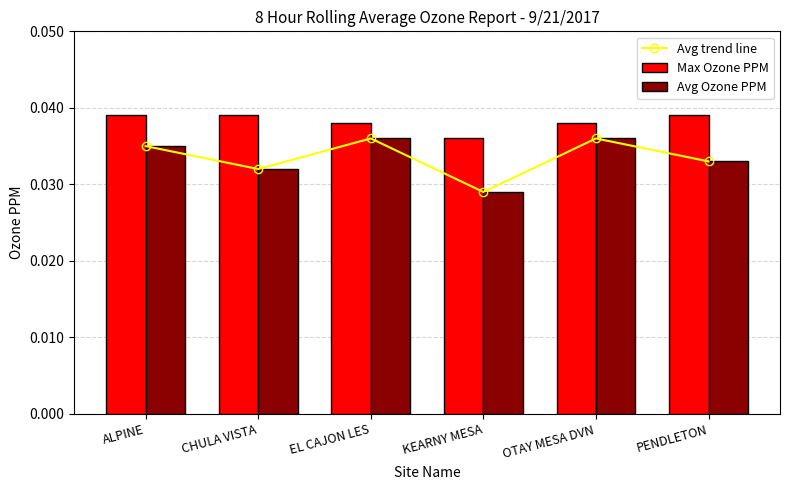

Where is Avg Ozone PPM nearest to the value 0?

KEARNY MESA